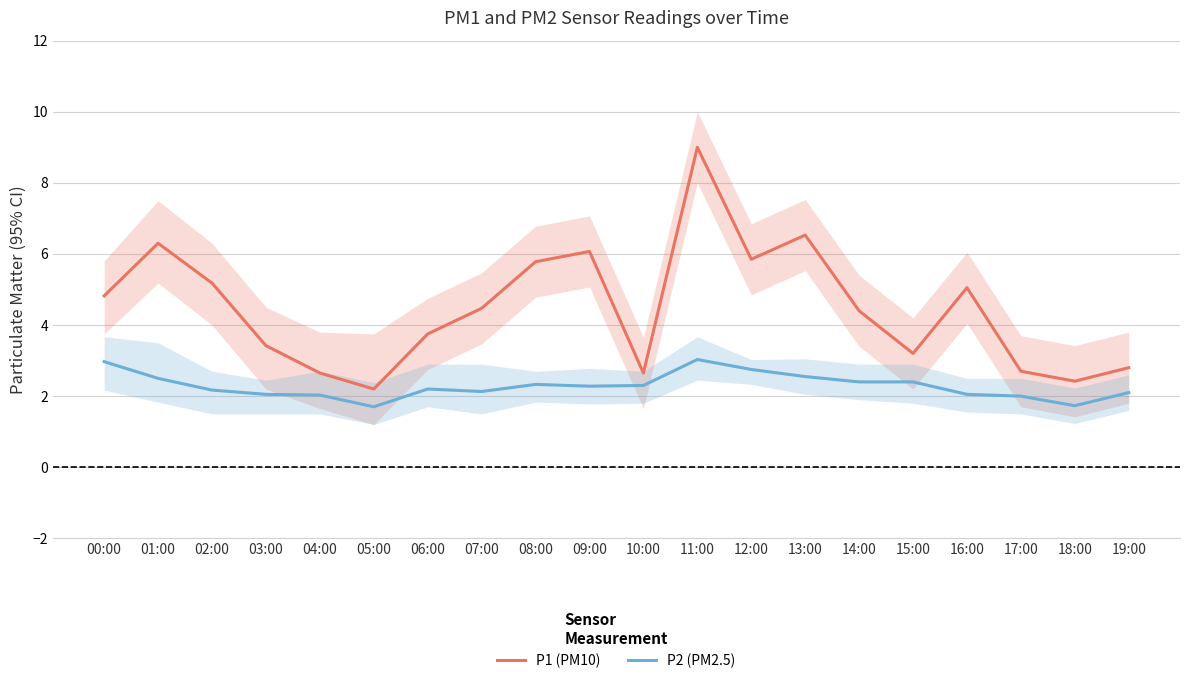

At which label does P2 (PM2.5) reach its minimum?

05:00